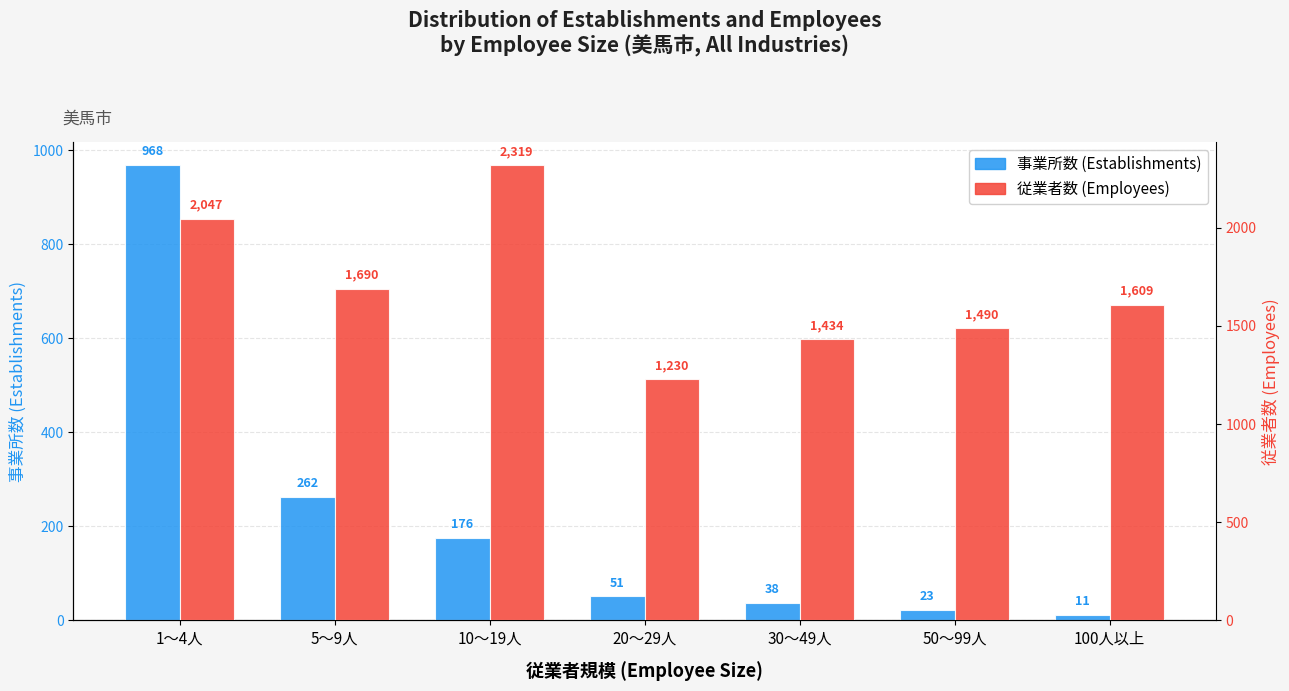

What is the difference between the second highest and minimum values in the 従業者数 (Employees) series?

817